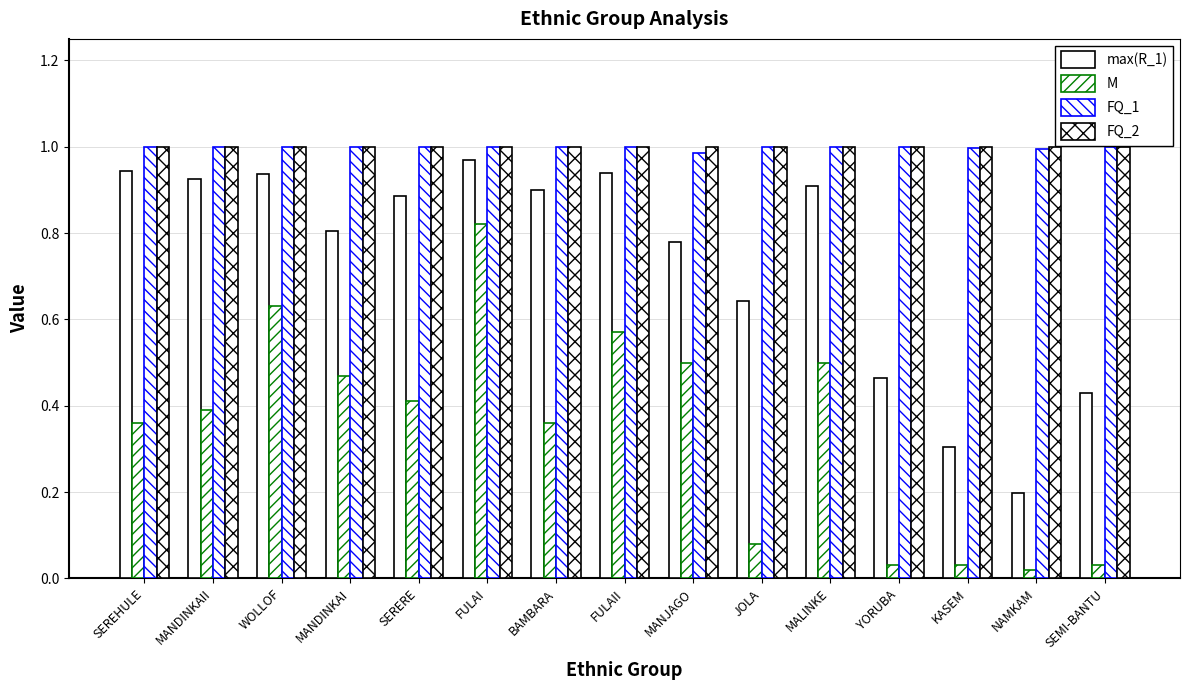

Which series has the largest total across all categories?

FQ_2